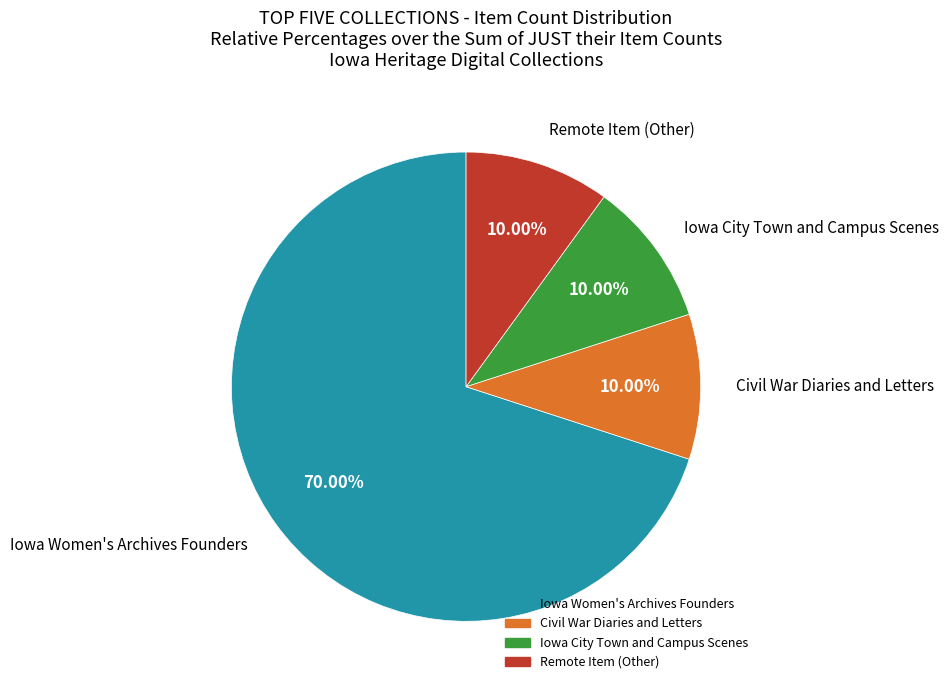

Which category has the biggest portion of the pie?

Iowa Women's Archives Founders